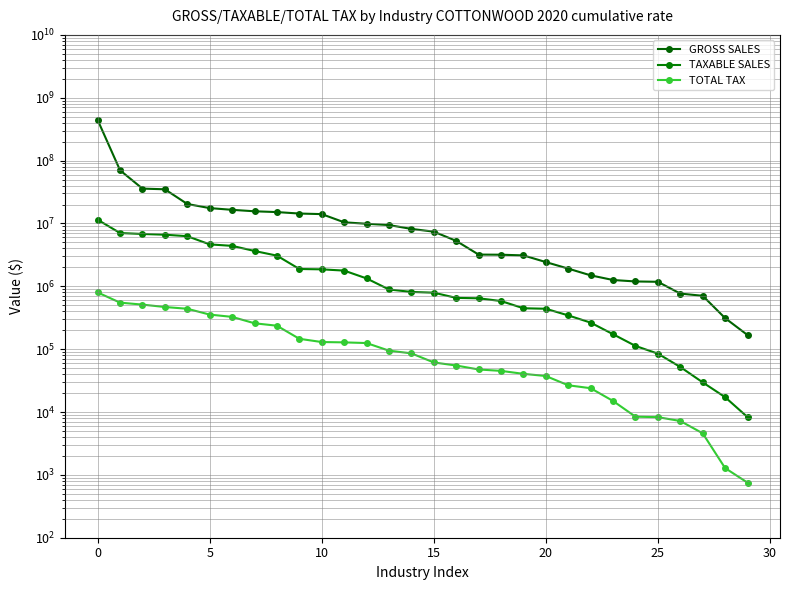

What are all the series names shown in the legend?

GROSS SALES, TAXABLE SALES, TOTAL TAX